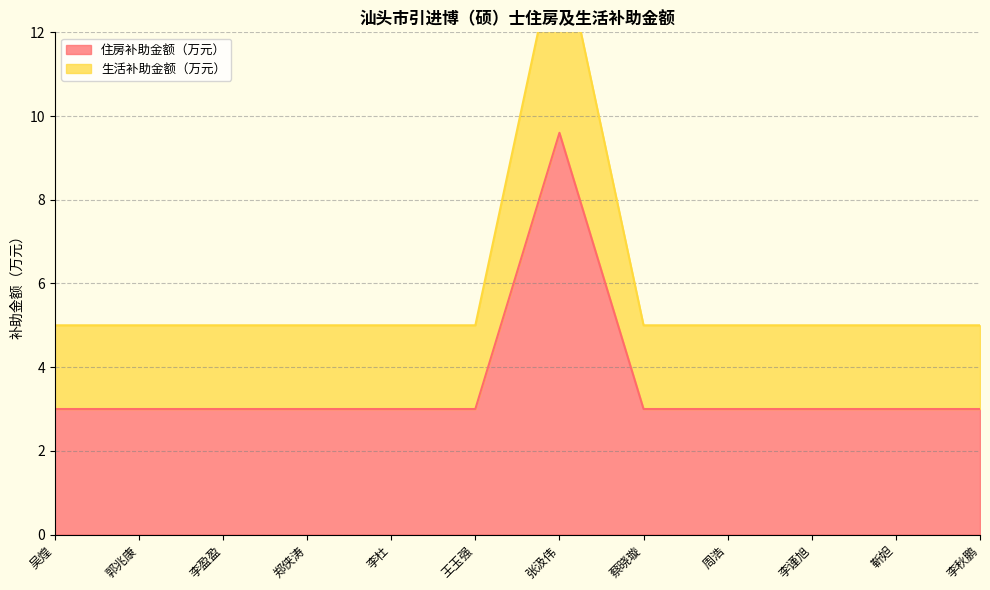

True or false: 住房补助金额（万元） has a value of 3.0 at 周浩.

True